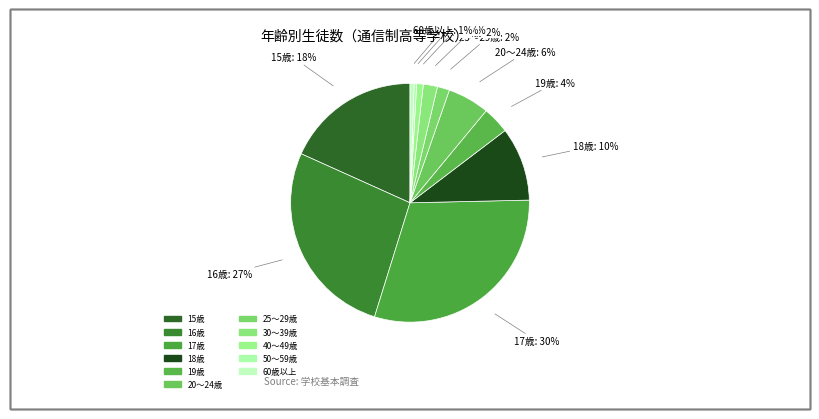

To the nearest percent, what percentage of the pie is 25～29歳?

2%